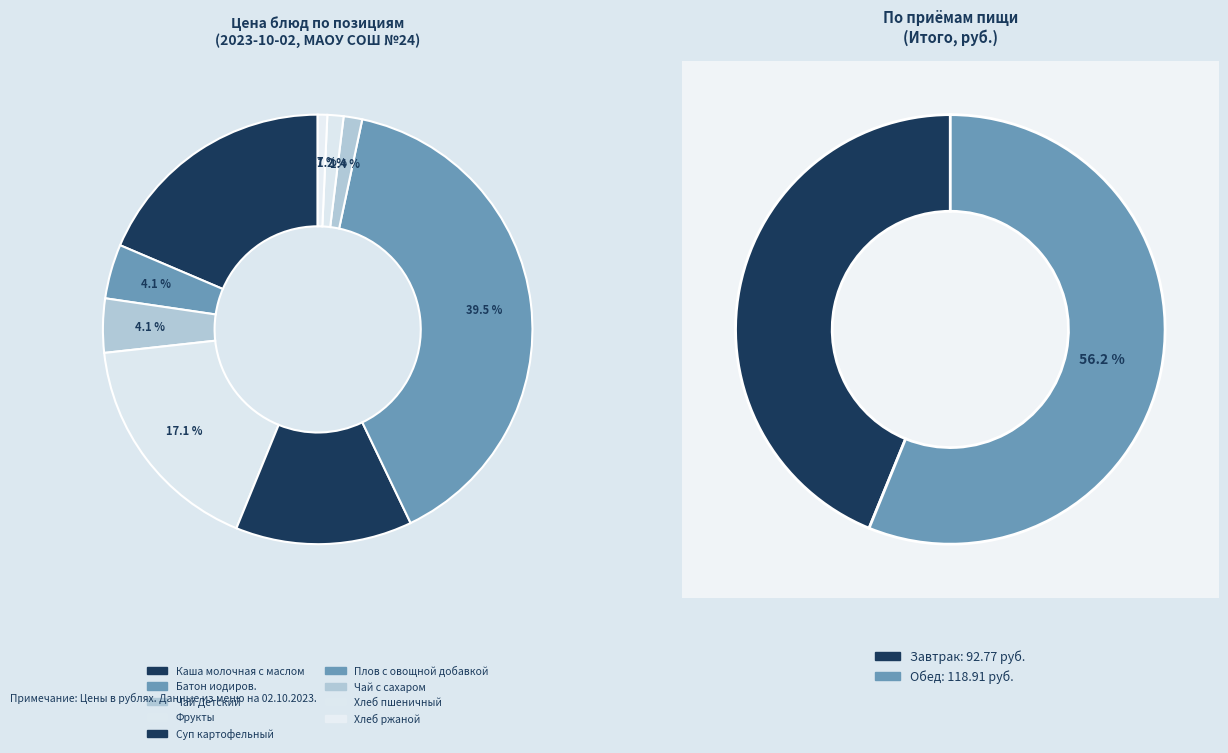

The Суп картофельный slice represents 13% of the pie. True or false?

True